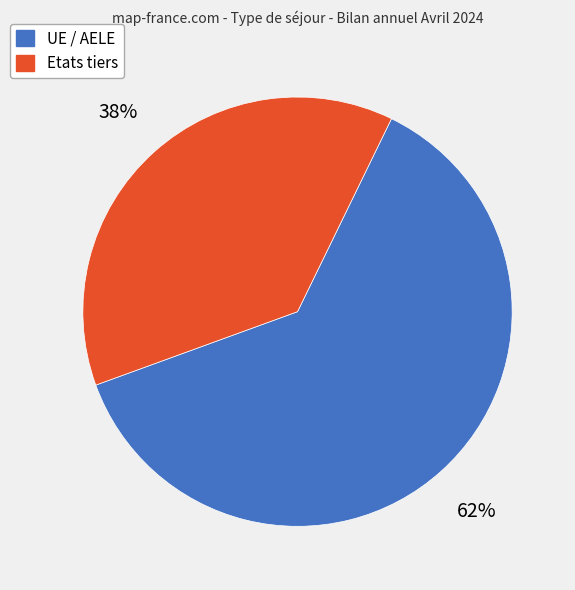

To the nearest percent, what is the difference between the largest and smallest slice percentages?

24%